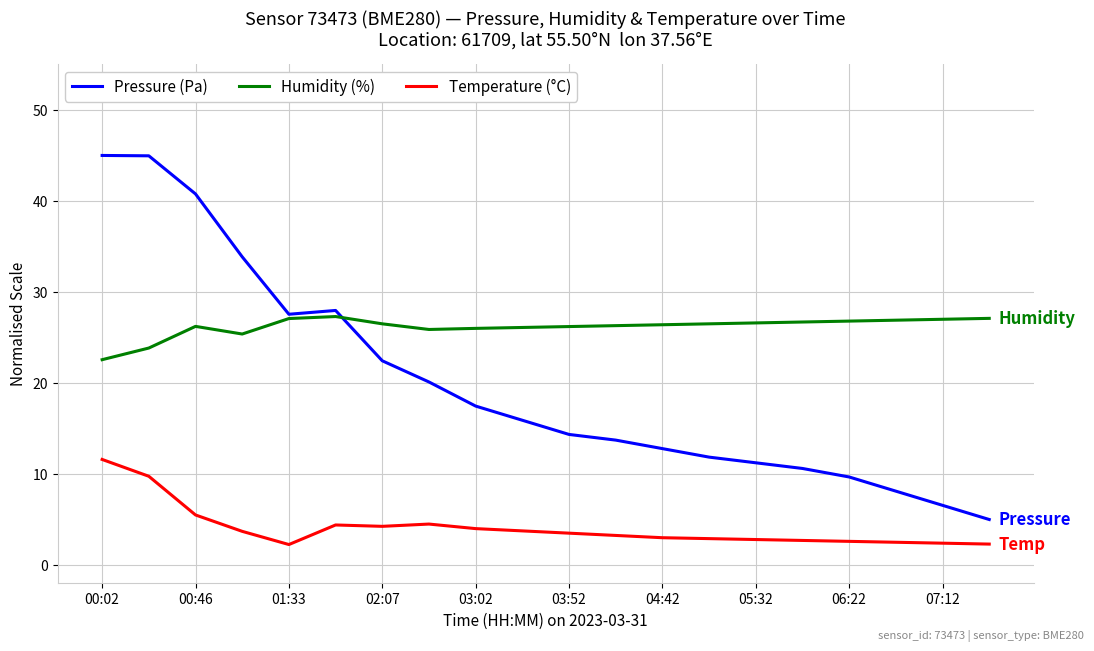

True or false: Temperature (°C) and Pressure (Pa) intersect in this chart.

False